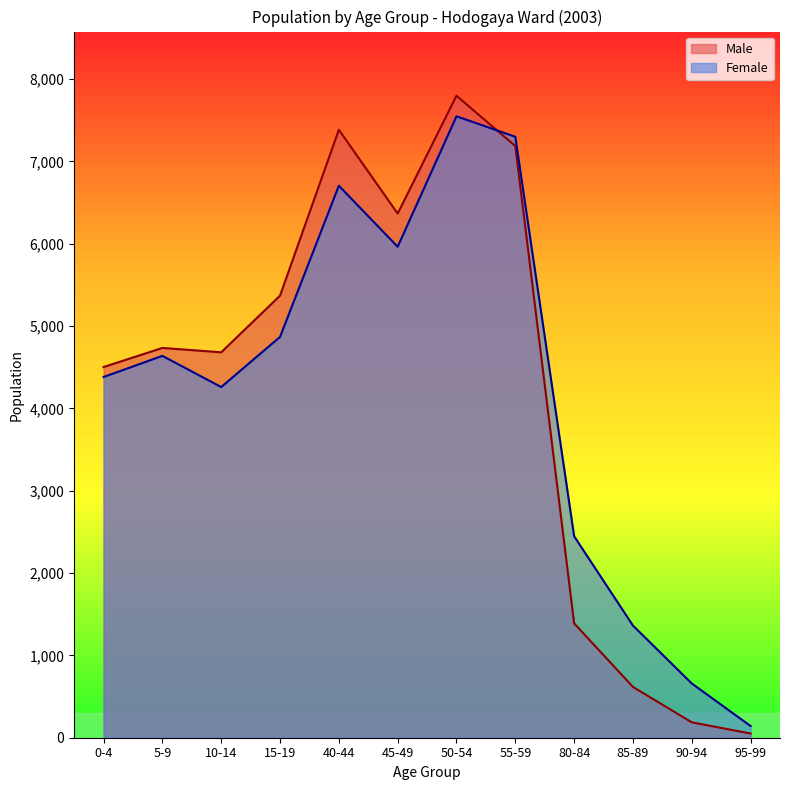

List the series in order of their overall mean, lowest first.

Male, Female